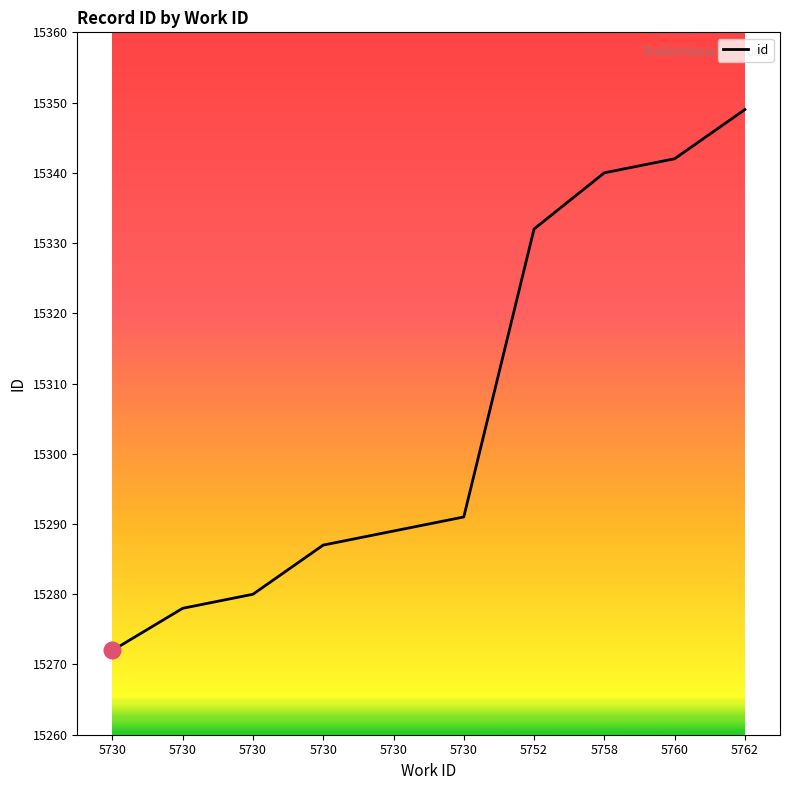

Which label corresponds to the smallest value in the chart?

5730